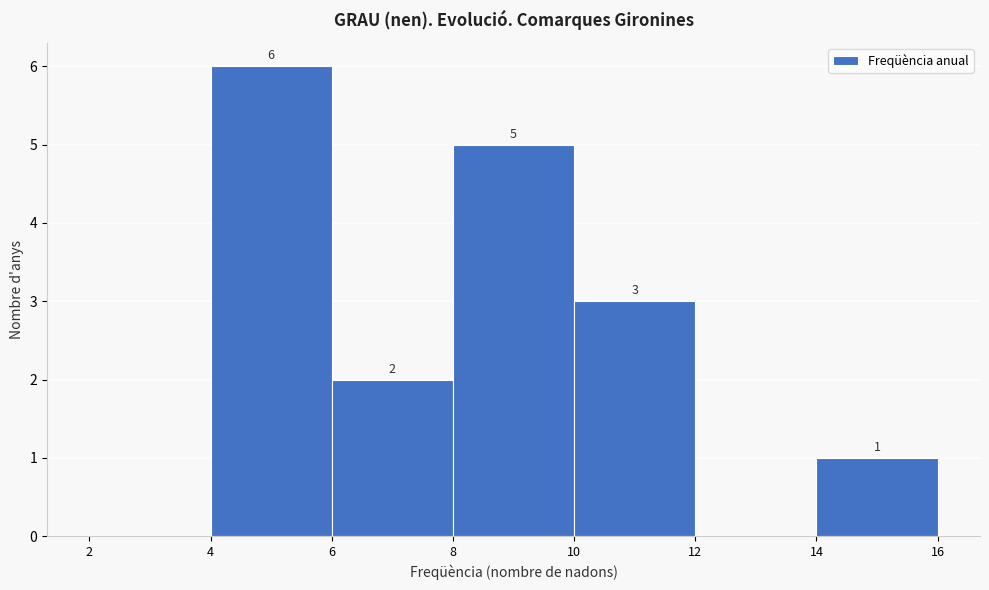

Which range on the x-axis has the tallest bar?

4 to 6